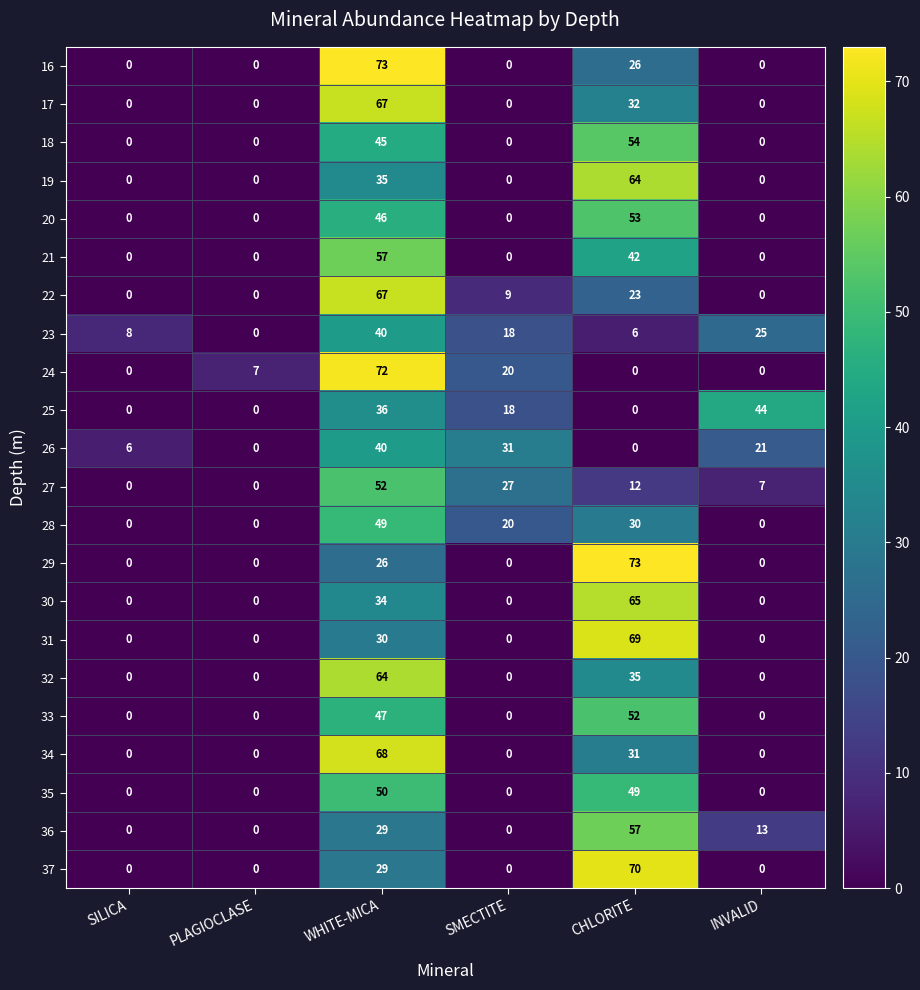

At which label is 22 closest to 33?

CHLORITE